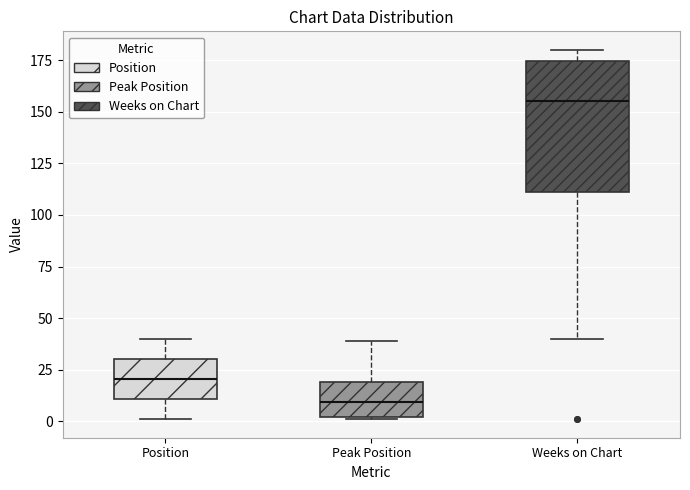

Reading left to right, transcribe this box plot: for each box, give where its median line is, the range the box spans, and where its two whiskers end, as read against the y-axis. The values are not printed on the chart, so give them approximately, as read against the axis.

Position: median 20, box 10 to 30, whiskers 0 to 40
Peak Position: median 10, box 0 to 20, whiskers 0 to 40
Weeks on Chart: median 155, box 110 to 175, whiskers 40 to 180